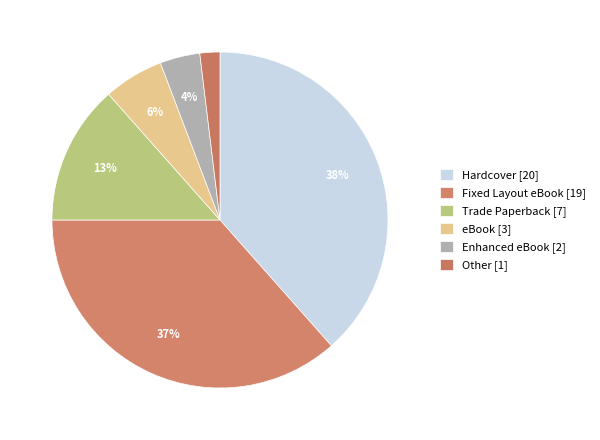

How many segments does this pie chart have?

6